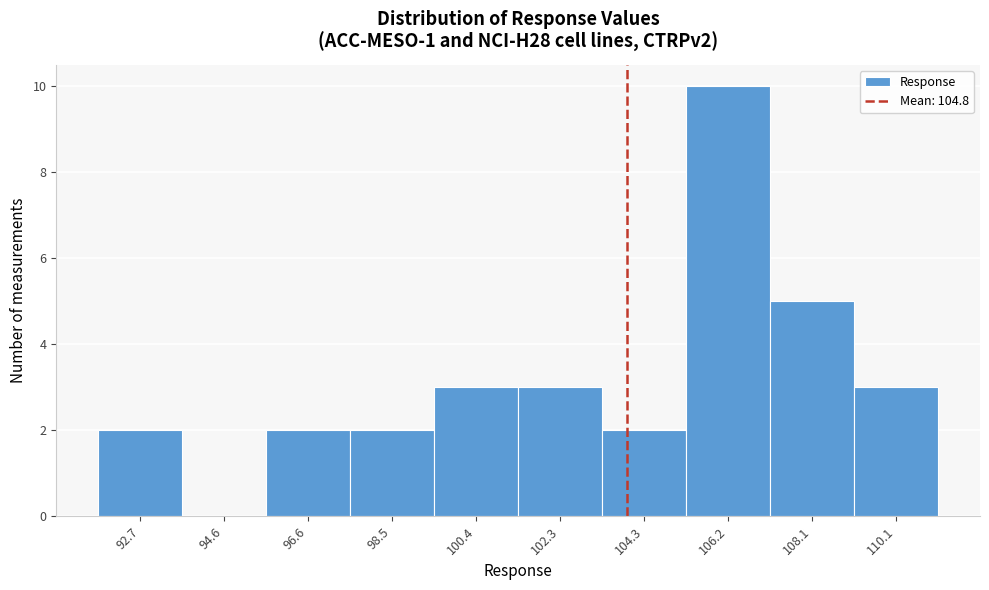

Reading right to left, transcribe all the data shown in this chart.

110.1=3	108.1=5	106.2=10	104.3=2	102.3=3	100.4=3	98.5=2	96.6=2	94.6=0	92.7=2